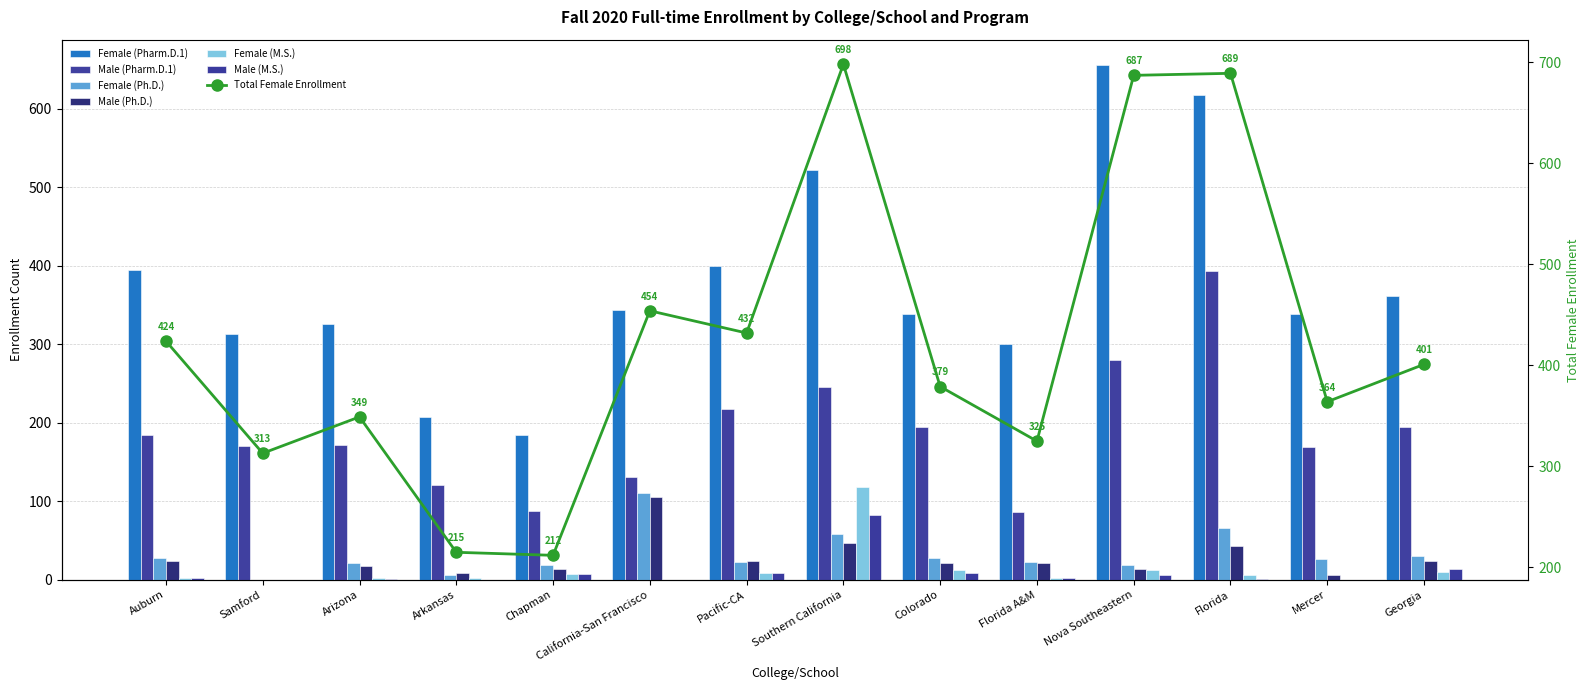

What position from the left is Arkansas?

4